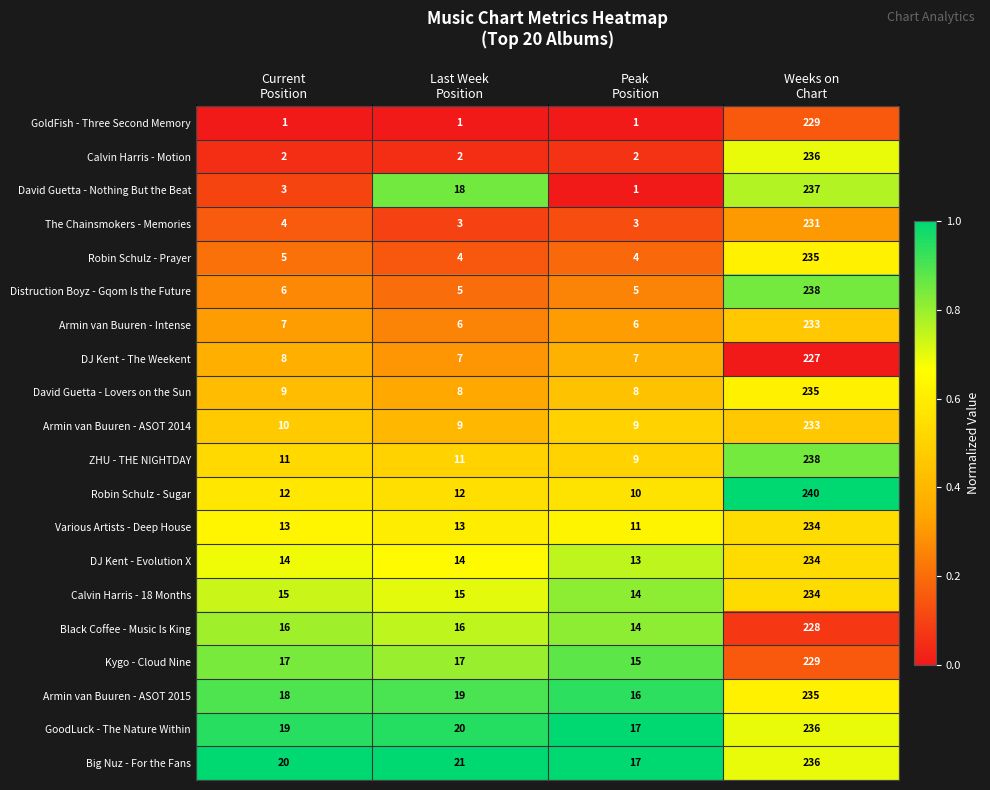

What is the highest value of the Calvin Harris - Motion series?

236